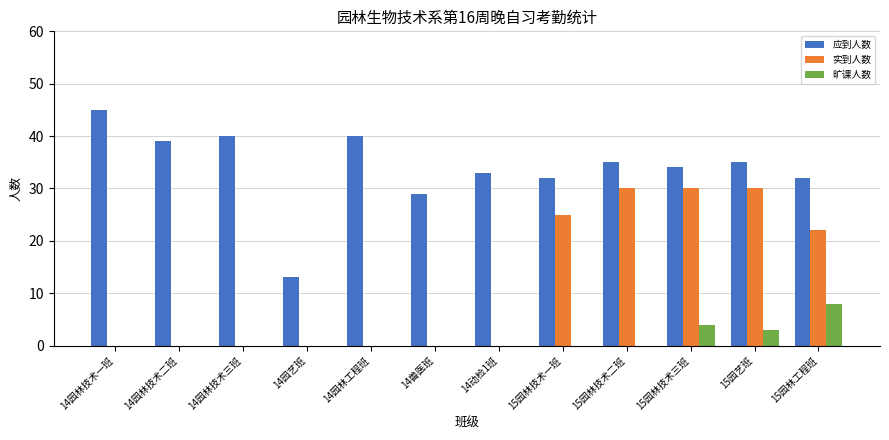

The 应到人数 series shows 75 at 14园林技术一班. True or false?

False